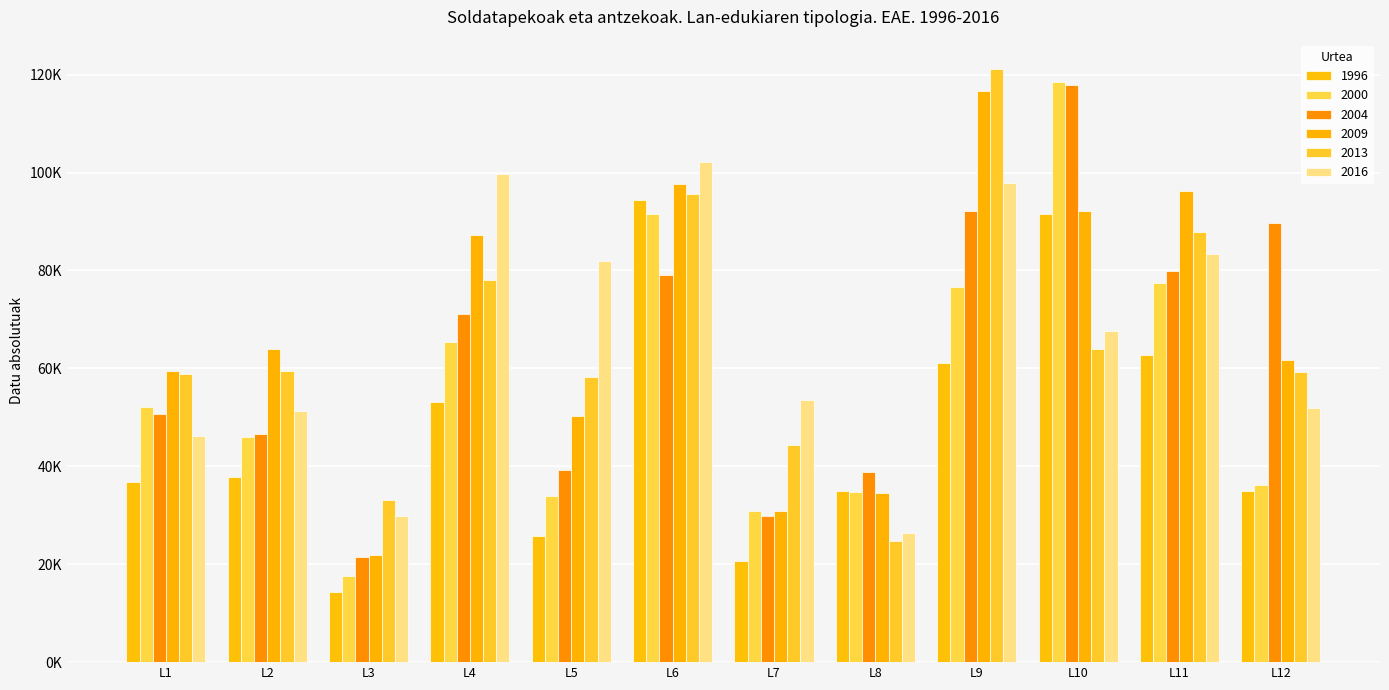

What is the difference between the maximum and minimum values in the 2000 series?

101001.4